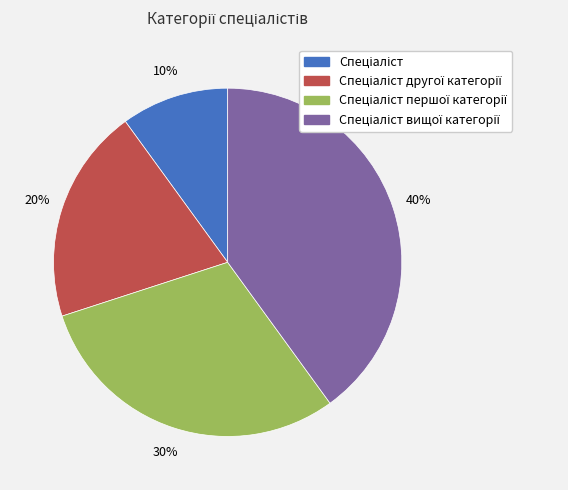

To the nearest percent, what is the average slice percentage?

25%